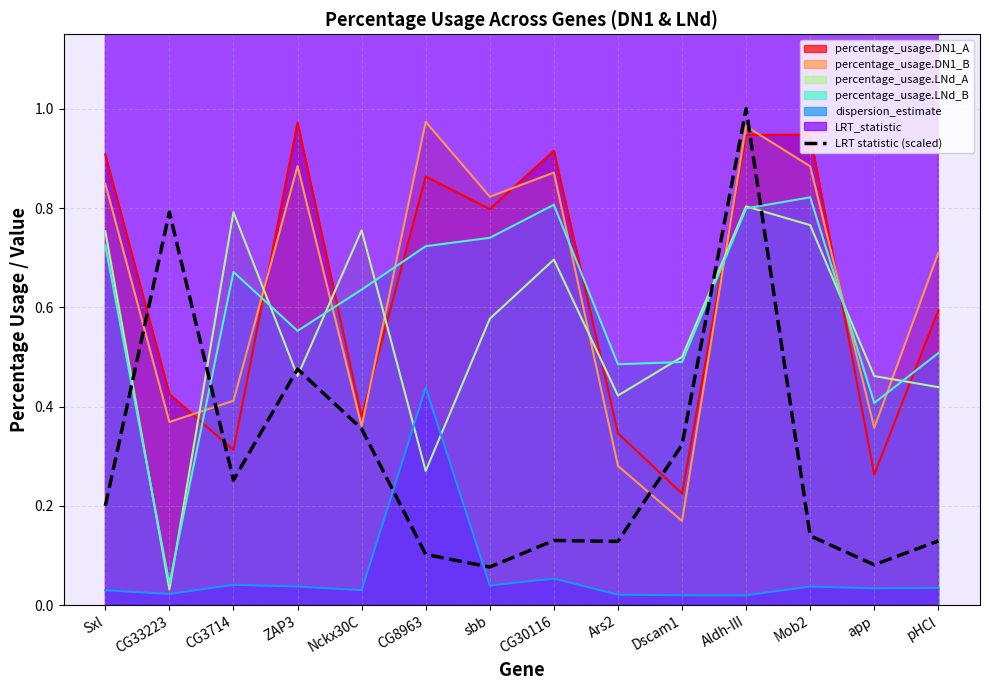

Rank the categories by value from highest to lowest.

Aldh-III, CG33223, ZAP3, Nckx30C, Dscam1, CG3714, Sxl, Mob2, CG30116, pHCl, Ars2, CG8963, app, sbb